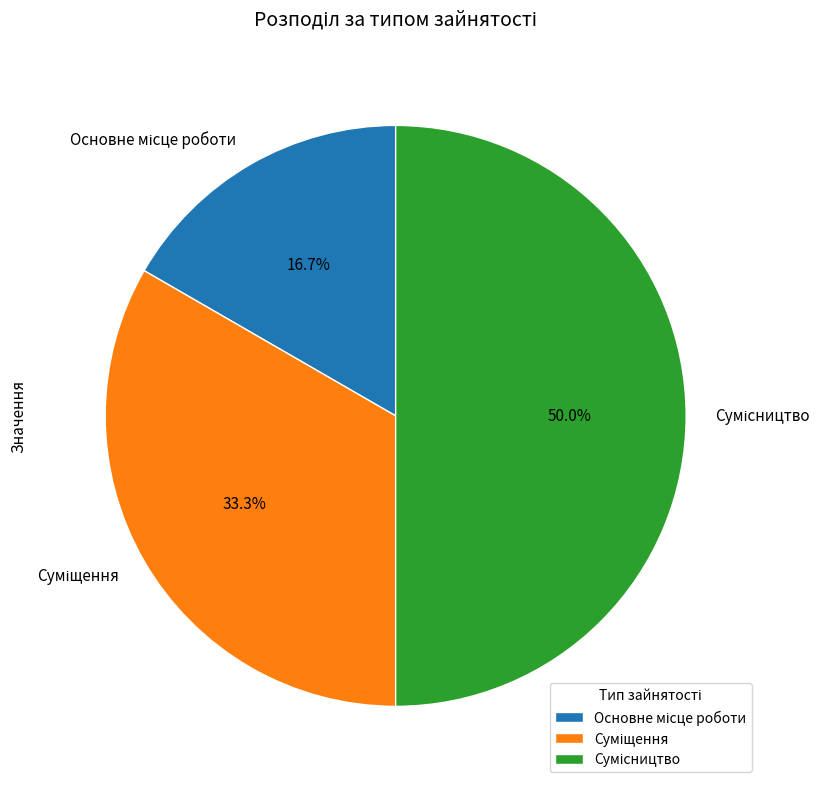

Which slice is the smallest?

Основне місце роботи